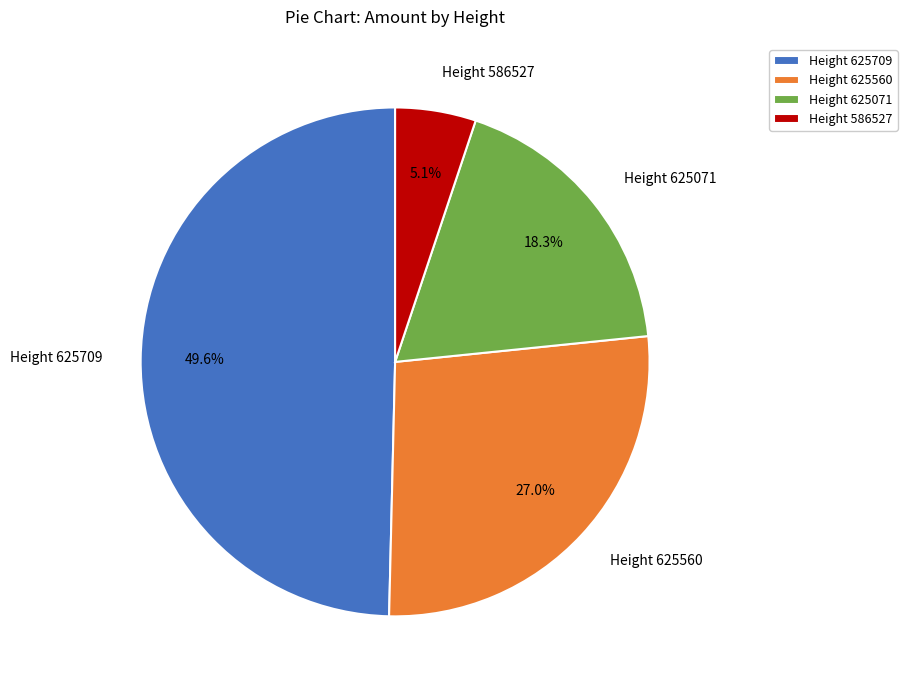

Combined, what portion of the pie is Height 625560 and Height 625709?

76.6%